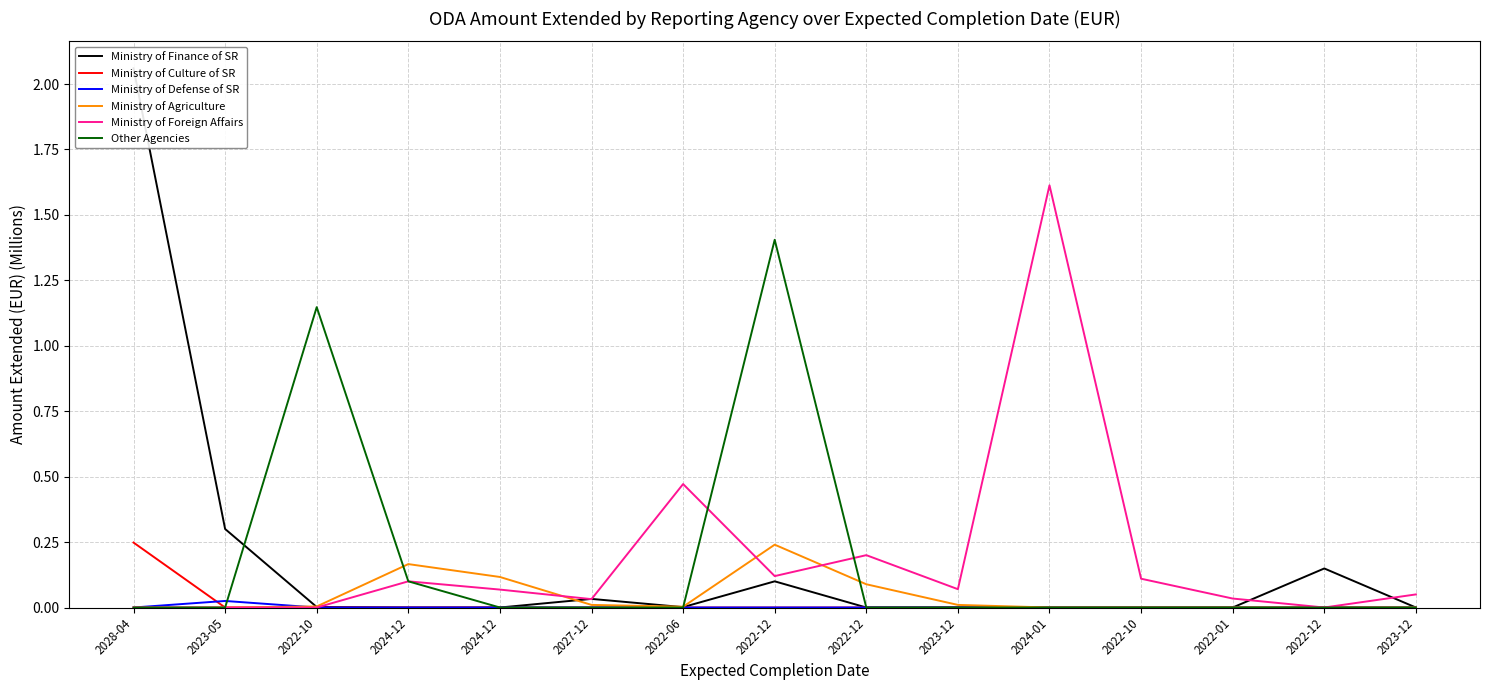

Where is Ministry of Foreign Affairs nearest to the value 0?

2028-04